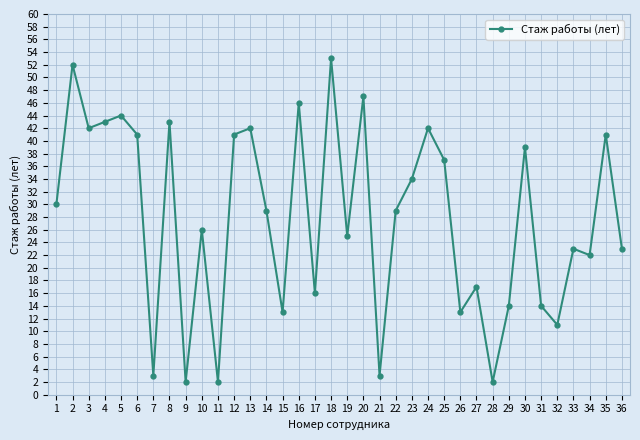

How many series are shown in this chart?

1